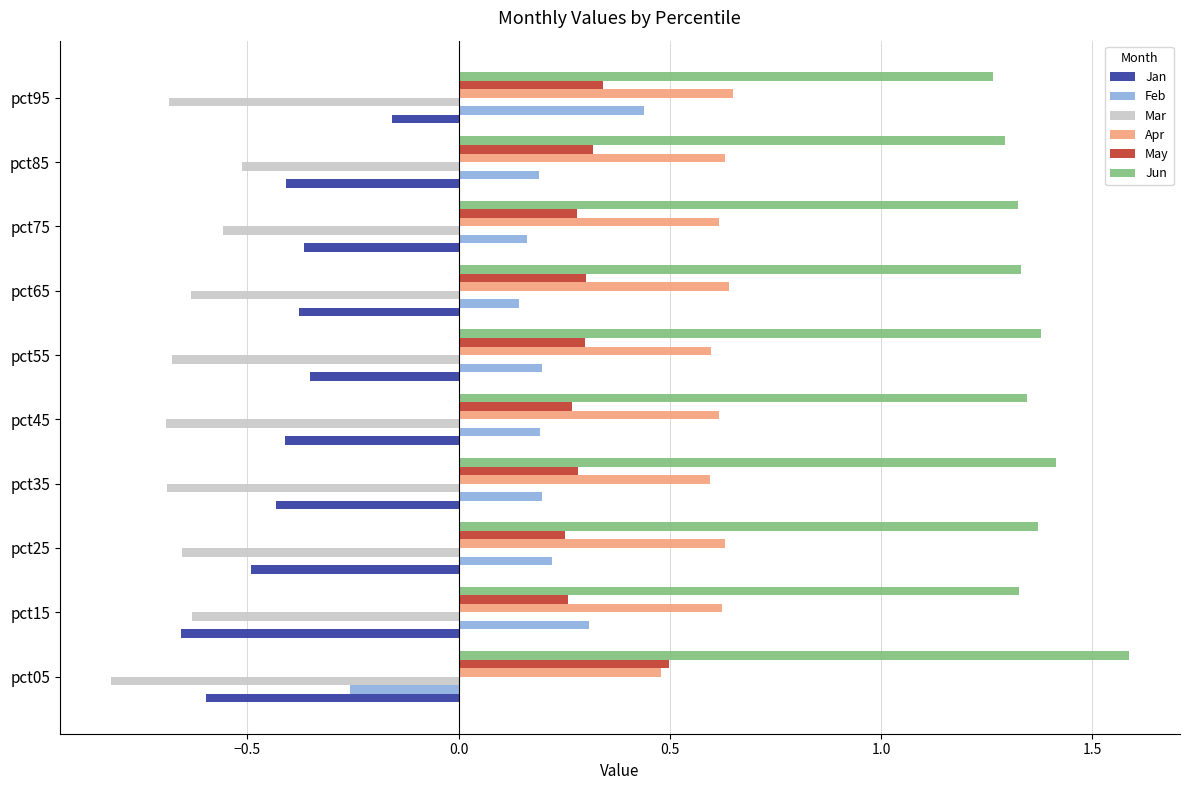

The Mar series shows -0.7 at pct55. True or false?

True